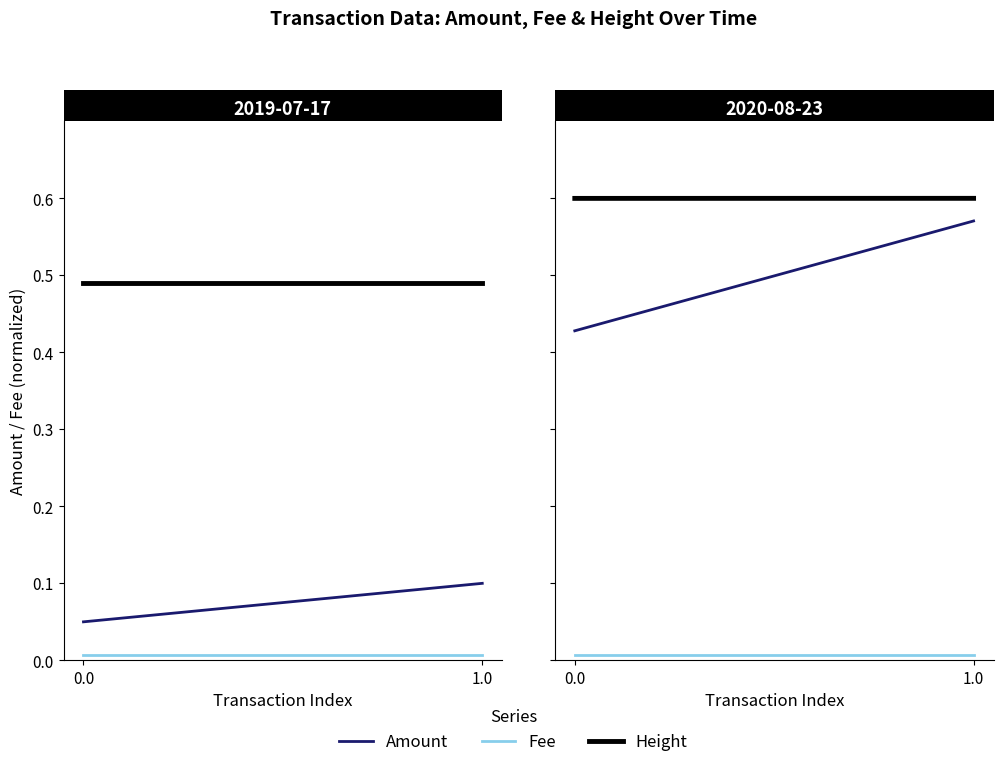

Which series has the largest total across all categories?

Height